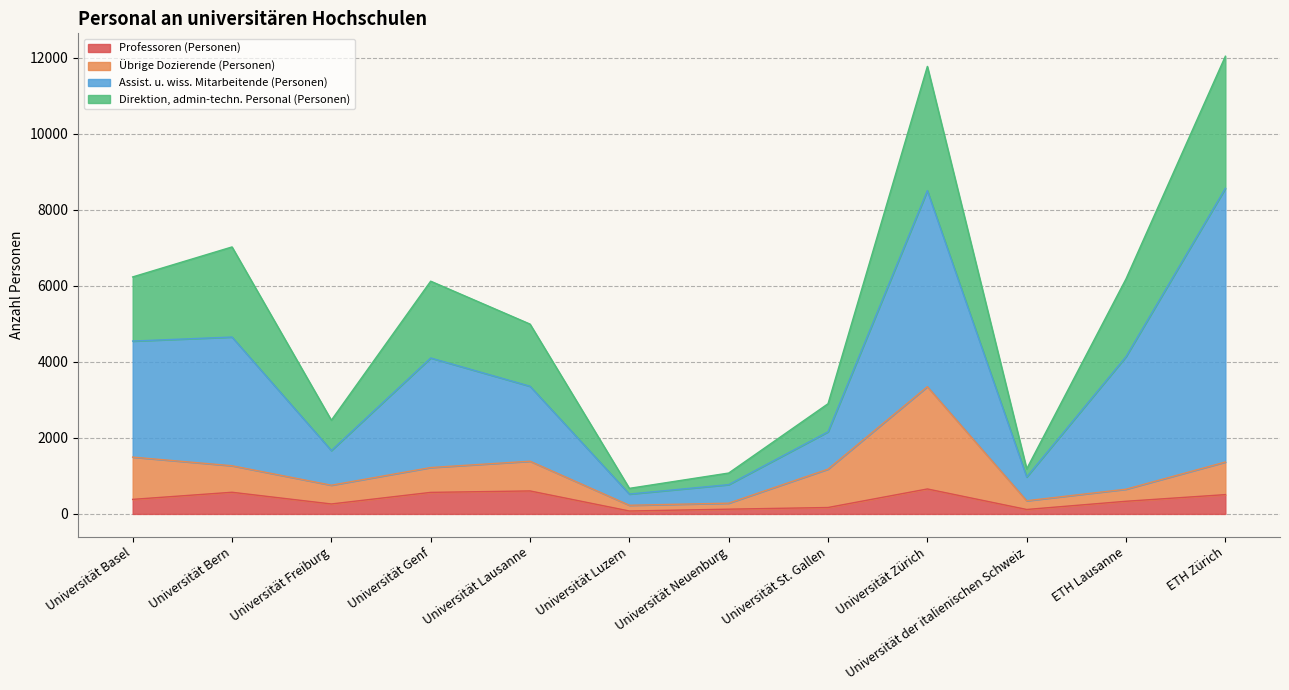

At which label does Direktion, admin-techn. Personal (Personen) first exceed 6125?

Universität Basel